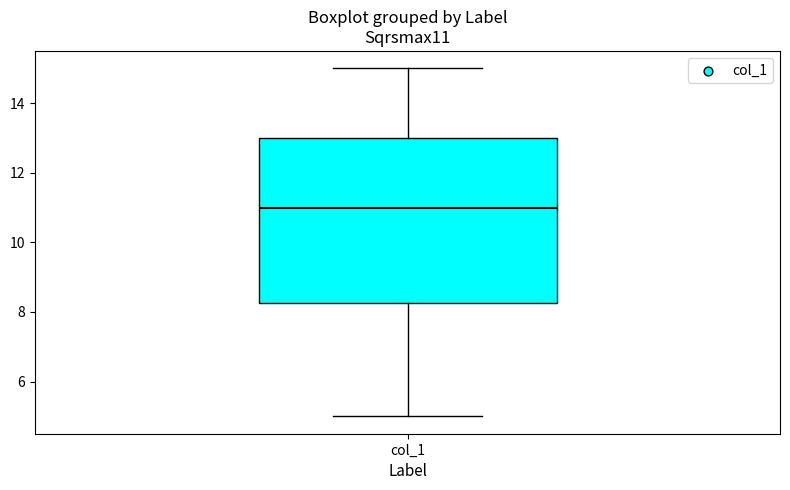

Where is the lower edge of the box for col_1 on the y-axis? The values are not printed on the chart, so give them approximately, as read against the axis.

8.2